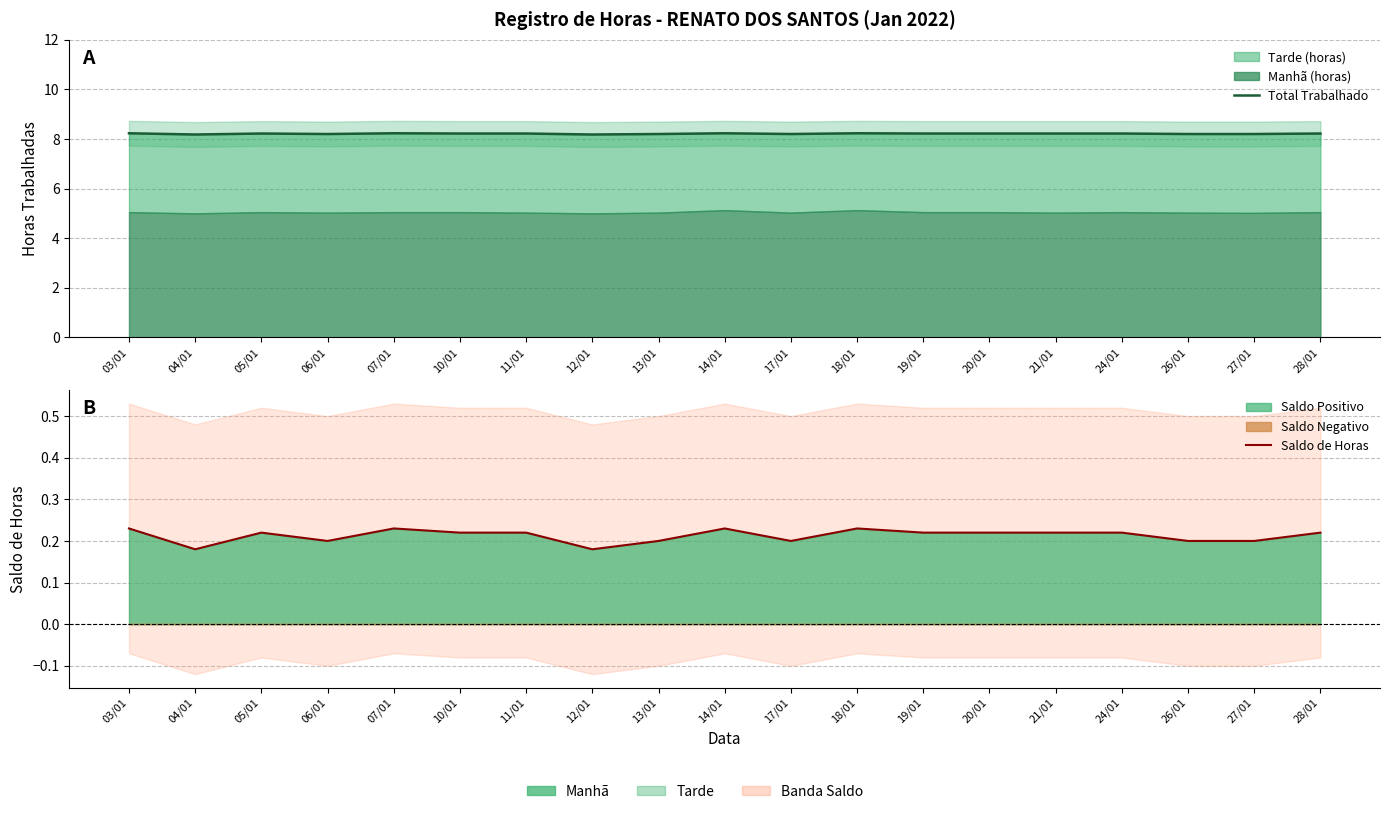

Read the Total Trabalhado value at 10/01.

8.2